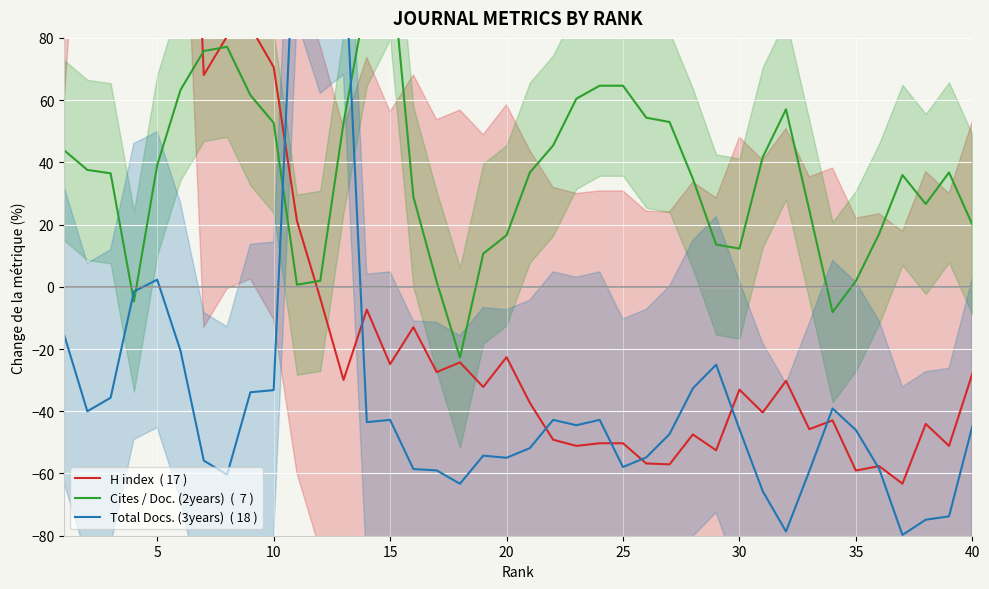

What is the greatest value displayed?

321.2